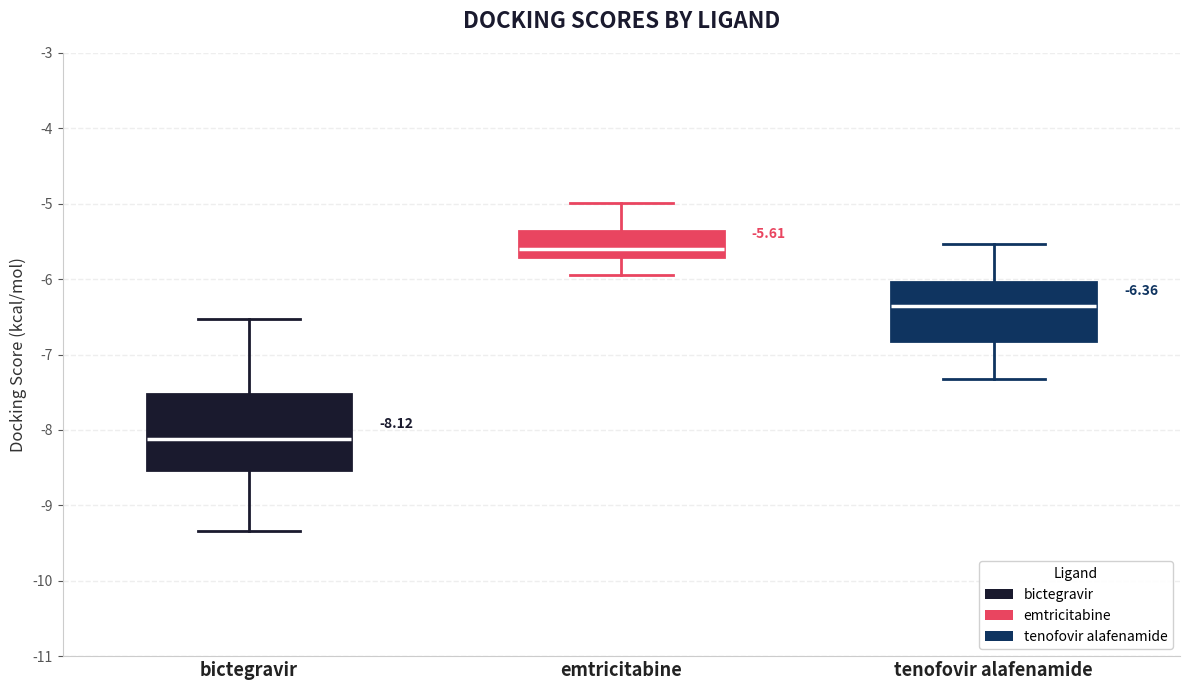

Which box is the tallest, from its lower edge to its upper edge?

bictegravir